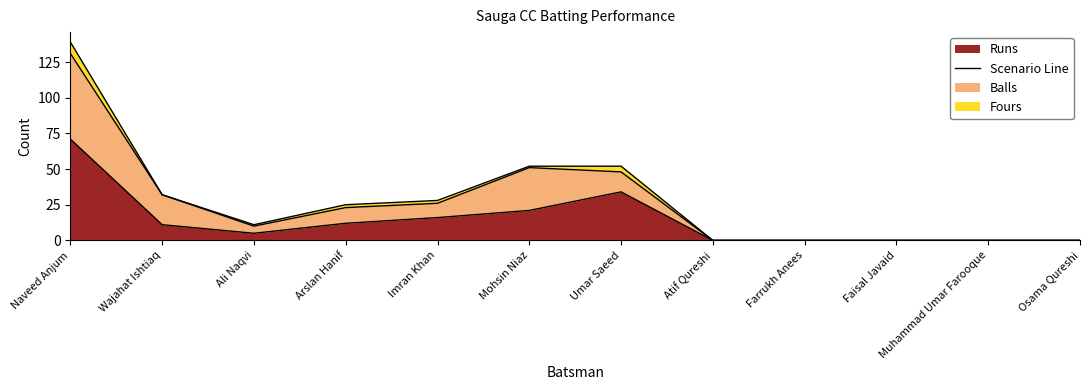

Rank the categories by value from highest to lowest.

Naveed Anjum, Umar Saeed, Mohsin Niaz, Imran Khan, Arslan Hanif, Wajahat Ishtiaq, Ali Naqvi, Atif Qureshi, Farrukh Anees, Faisal Javaid, Muhammad Umar Farooque, Osama Qureshi